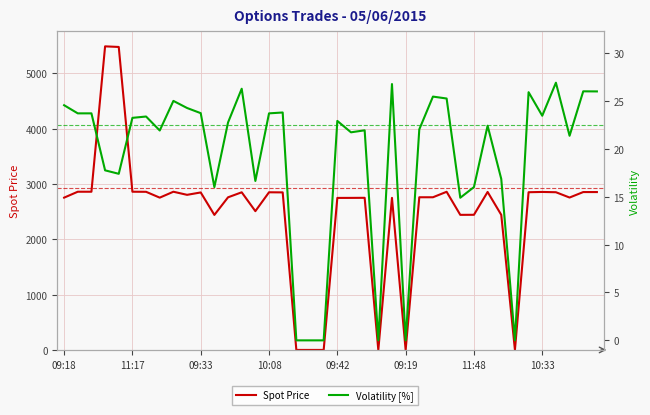

True or false: Volatility [%] and Spot Price cross at least once.

False